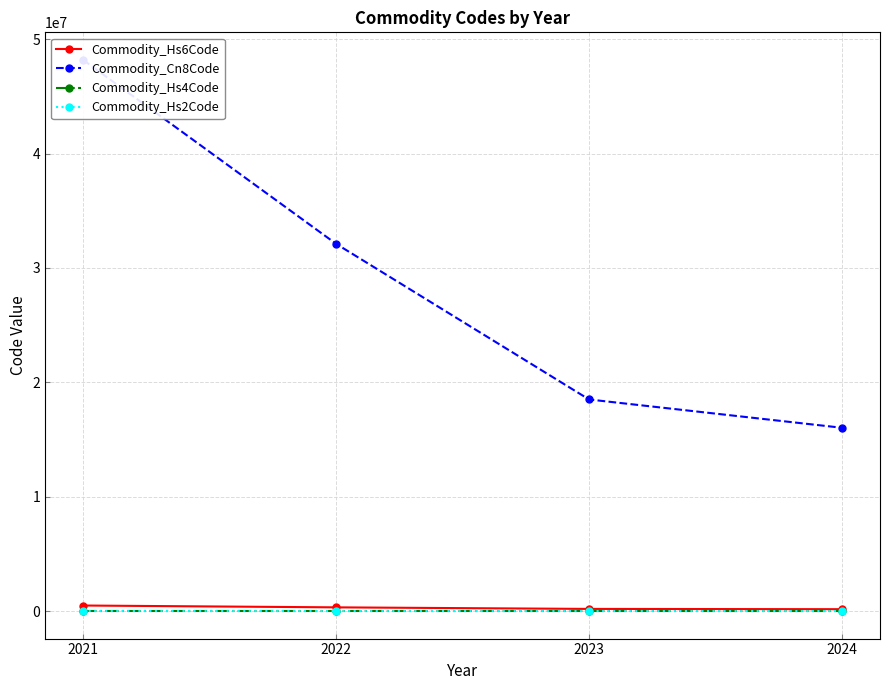

Which series changed the most between 2022 and 2023?

Commodity_Cn8Code